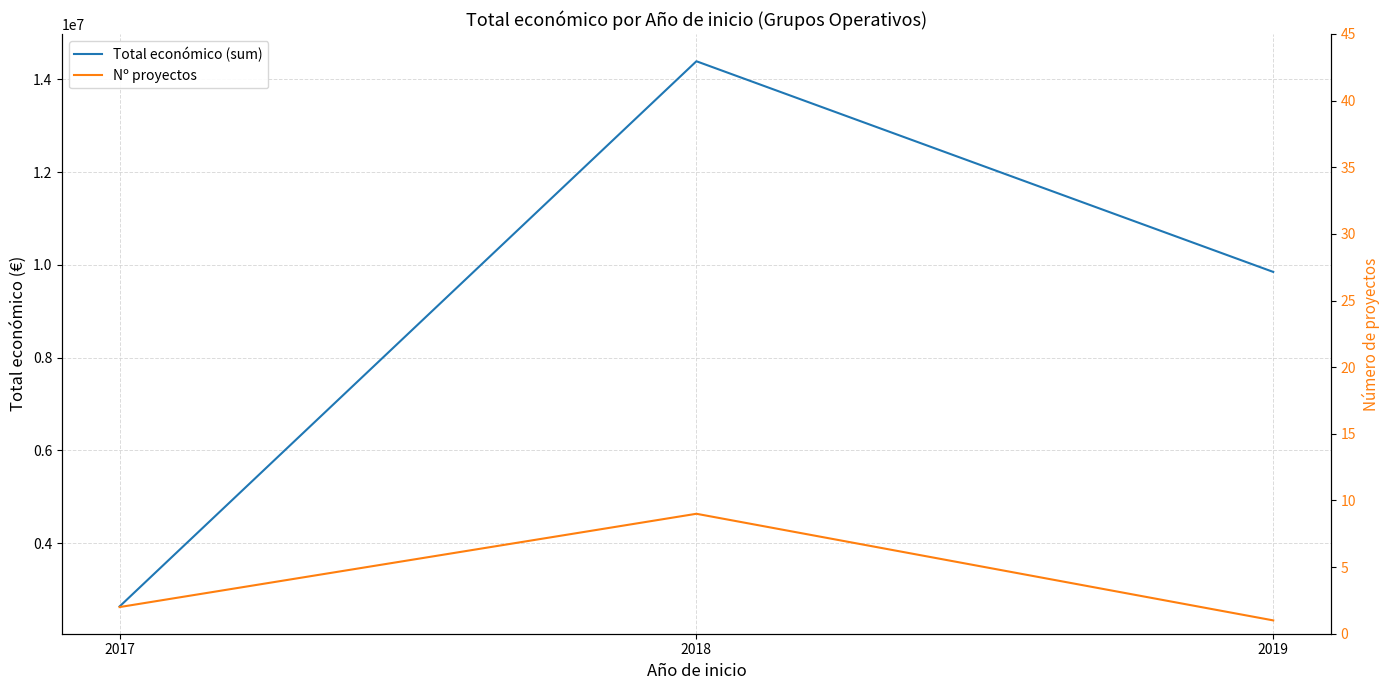

Rank the categories by Total económico (sum) value from highest to lowest.

2018, 2019, 2017